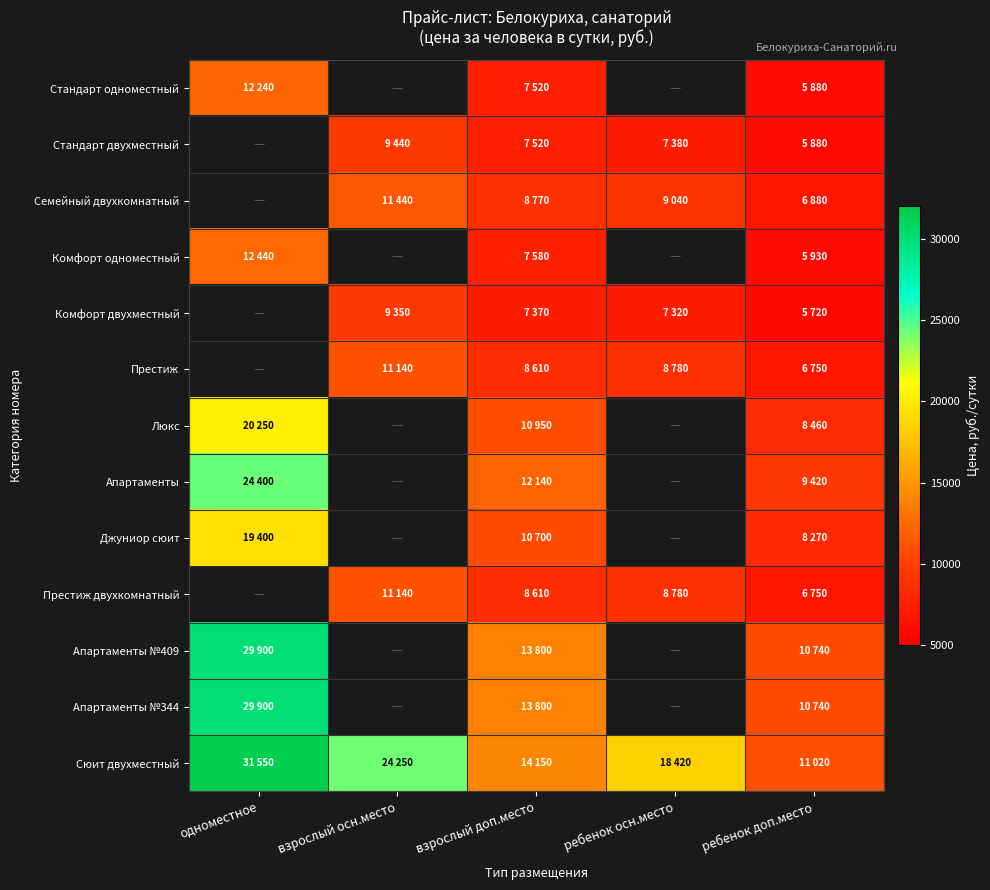

At how many categories does at least one series exceed 27395?

1